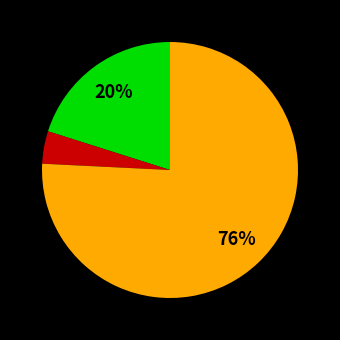

Is there any slice that represents more than half of the pie?

Yes